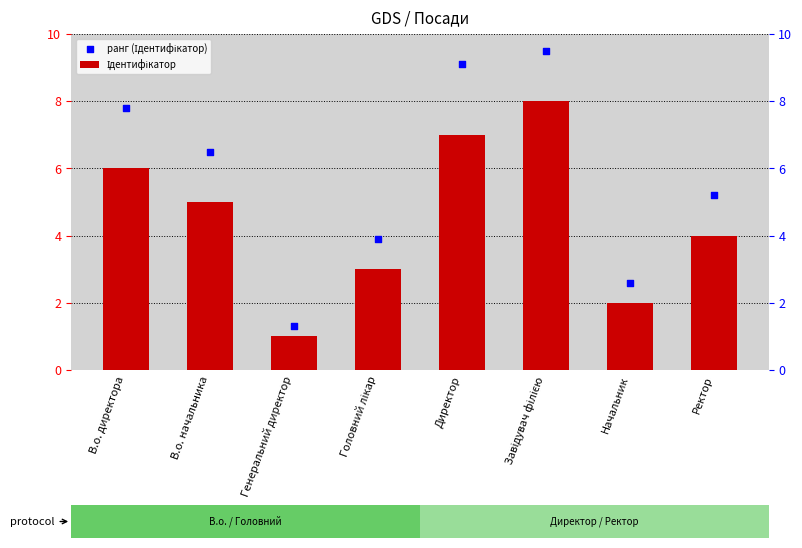

At how many categories does at least one series exceed 9?

2